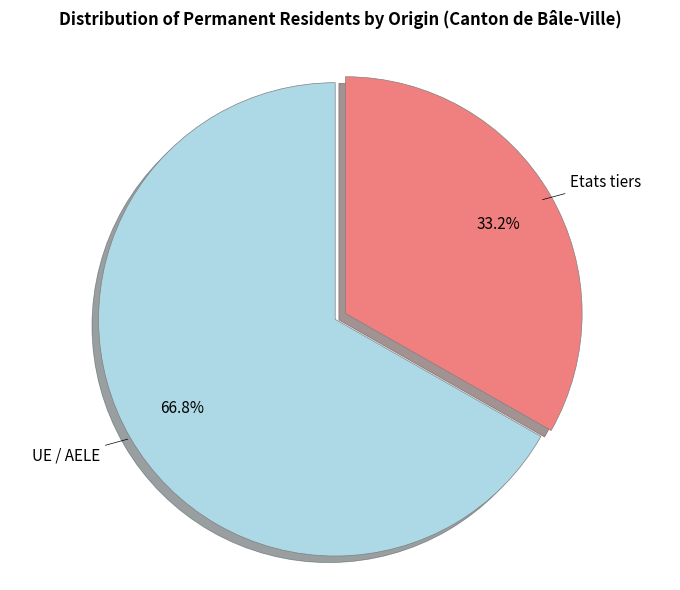

Count the number of slices in the pie.

2